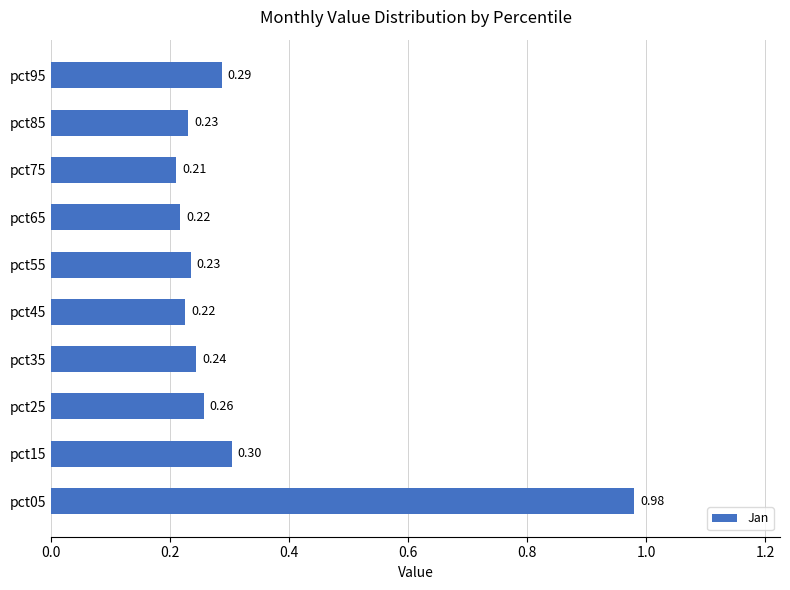

How many bars are there in total?

10